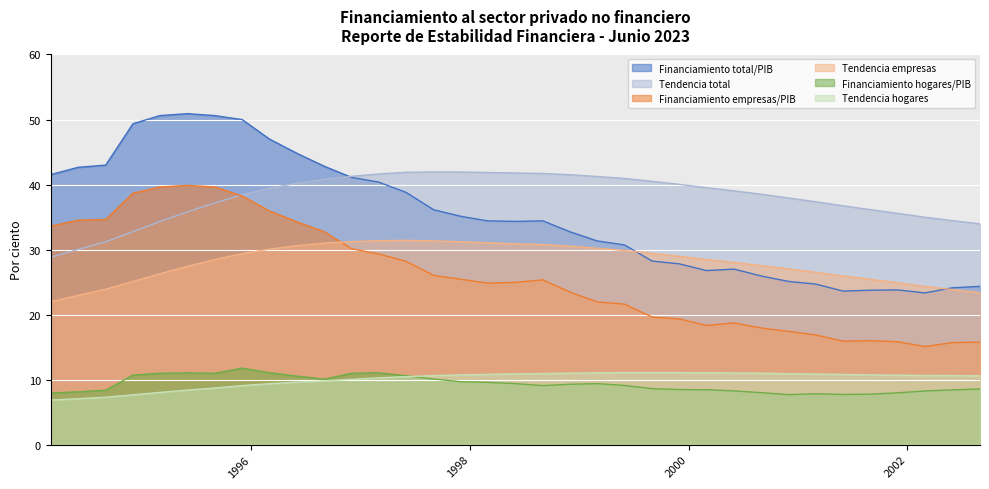

What is the average value of the Tendencia total series?

38.0